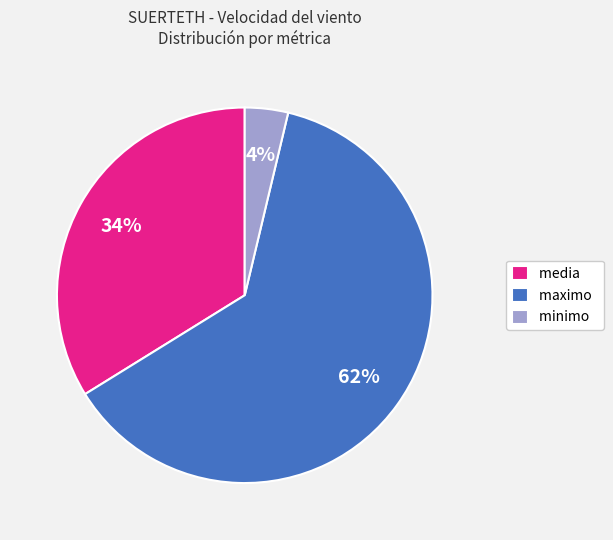

Does maximo account for over 50% of the chart?

Yes